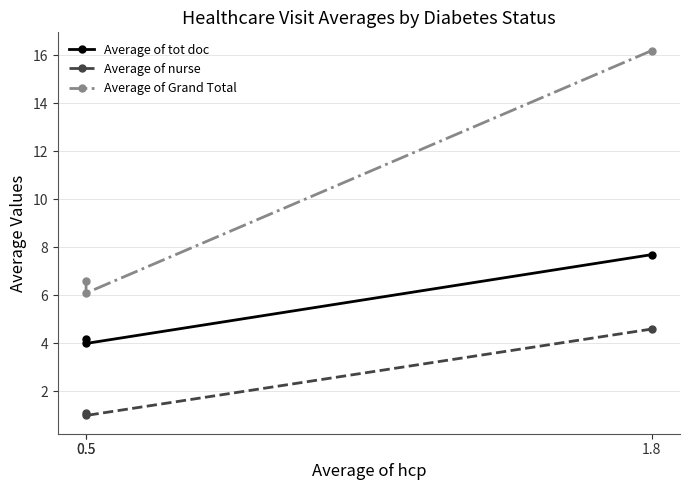

At which label does Average of nurse reach its minimum?

0.5